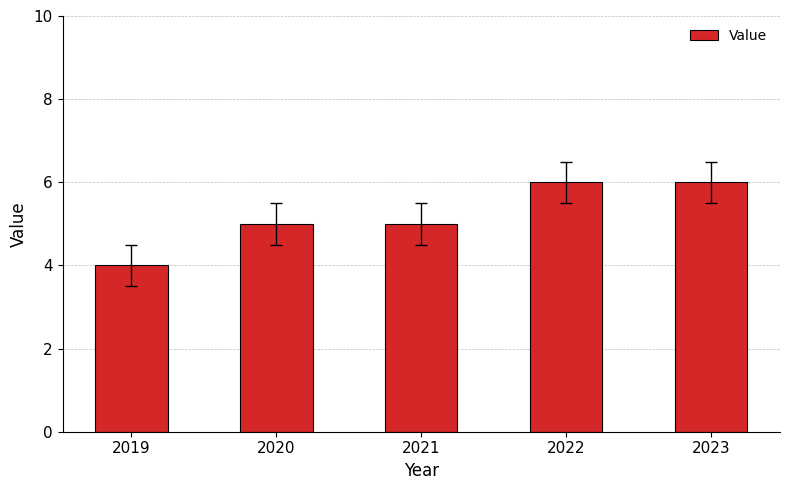

Between 2022 and 2019, which is larger?

2022